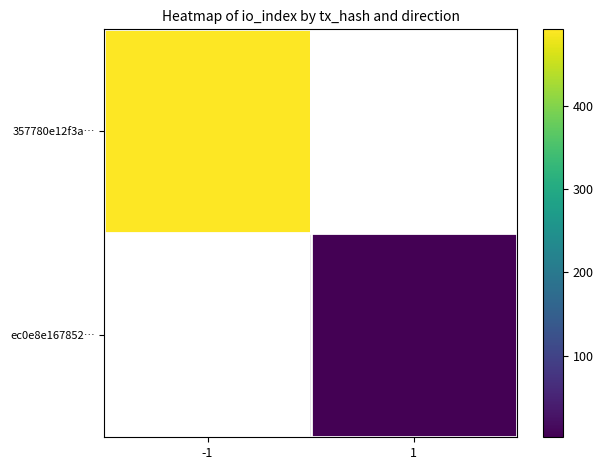

What value does the 357780e12f3a… series have at -1?

492.0